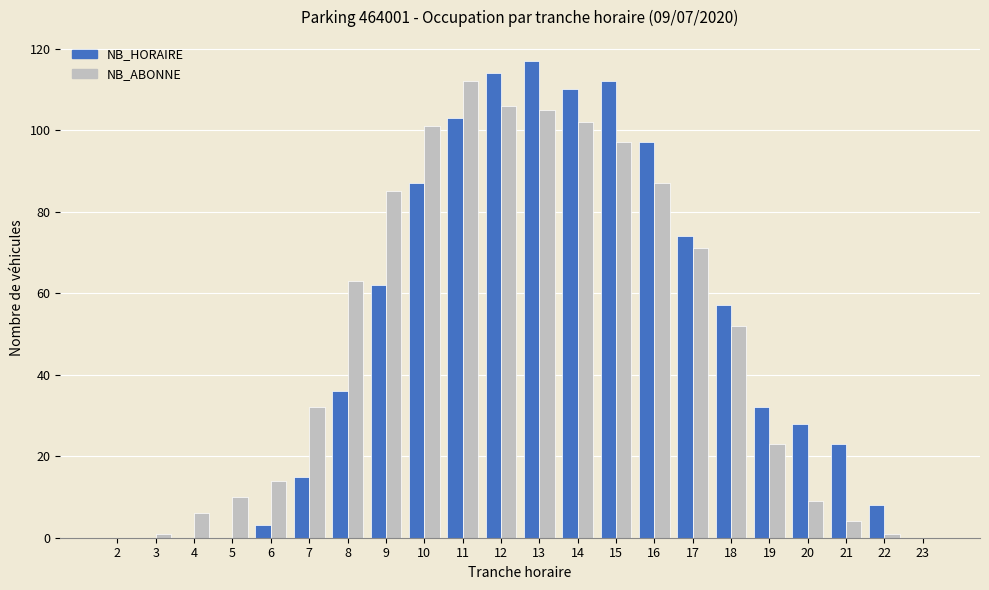

What is the total value across all series at 8?

99